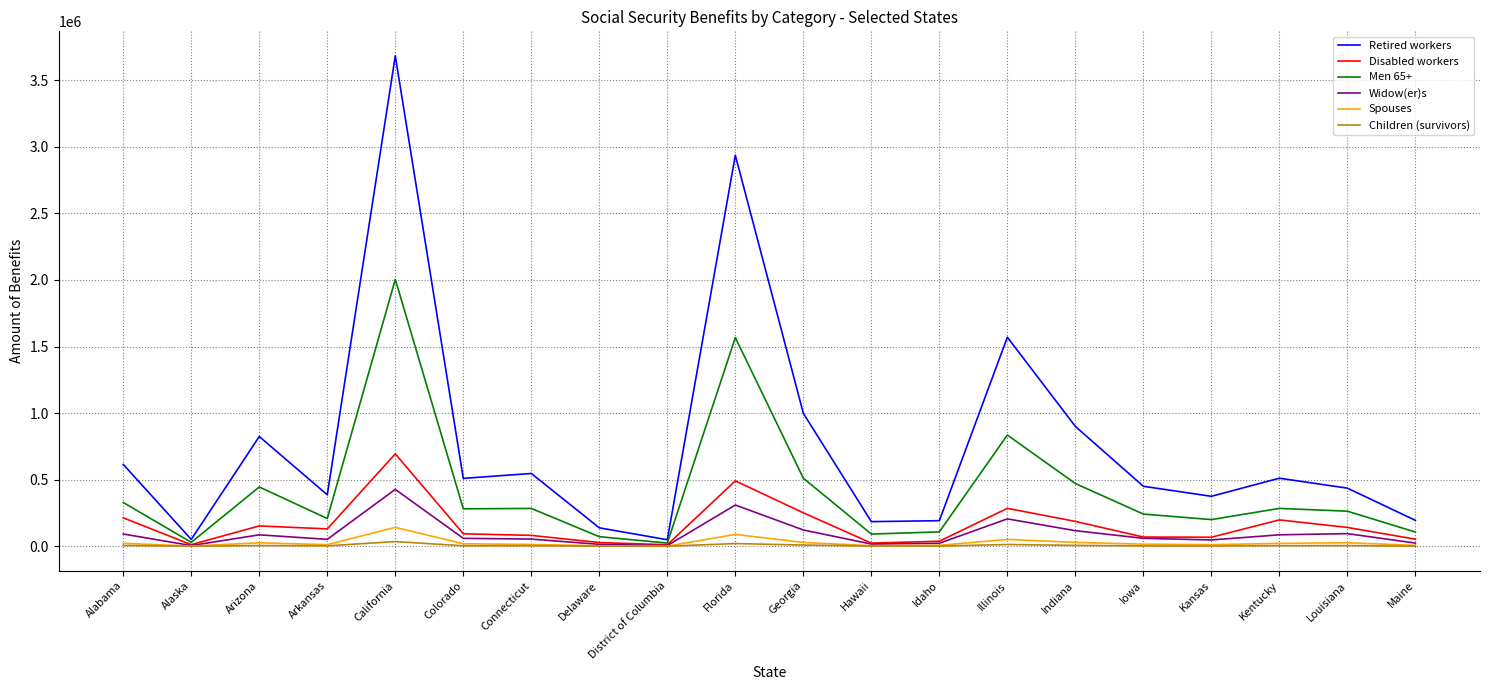

Is the value of Spouses at Arkansas greater than the value of Men 65+ at Kentucky?

No